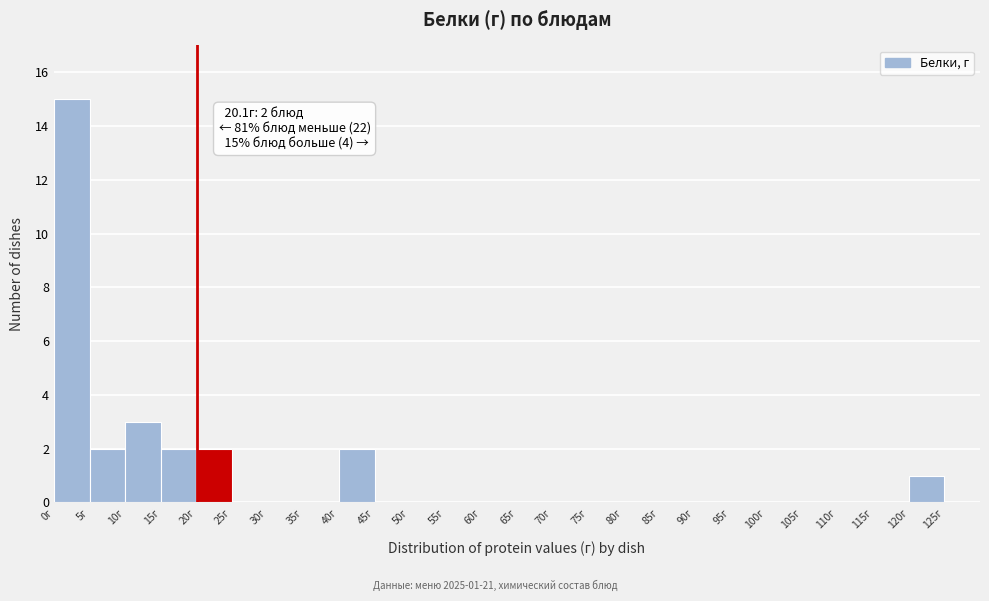

Which range on the x-axis has the tallest bar?

0 to 5